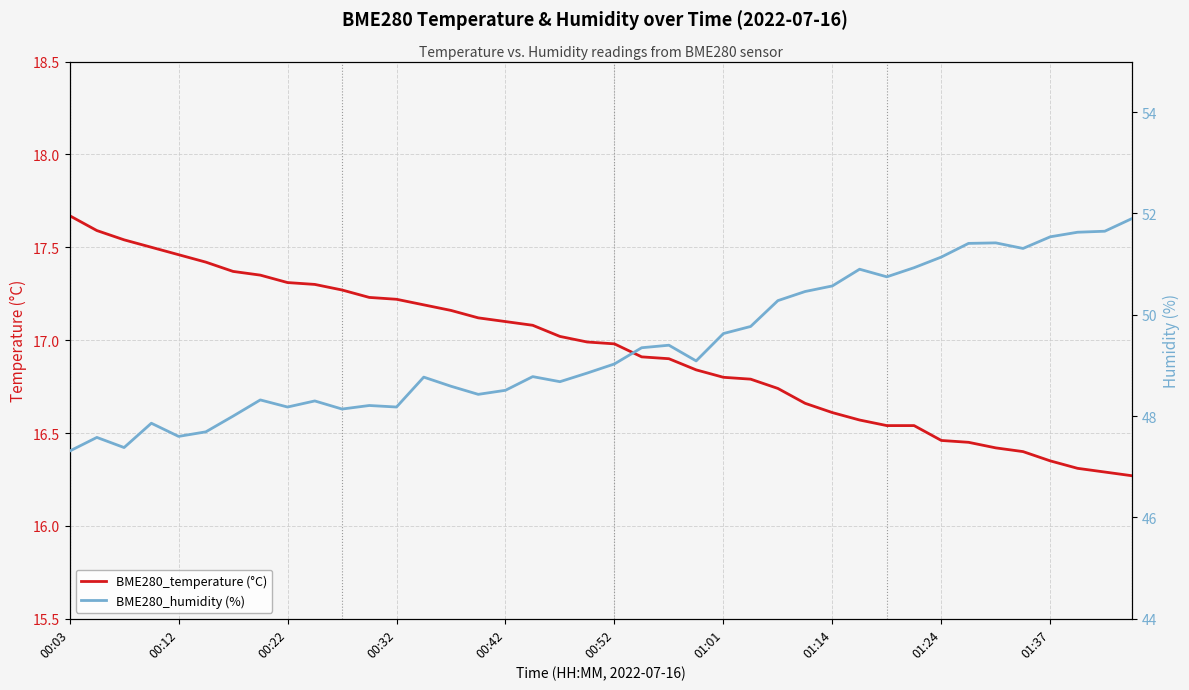

What is the value of the BME280_temperature (°C) point at the 28th from the left?

16.7